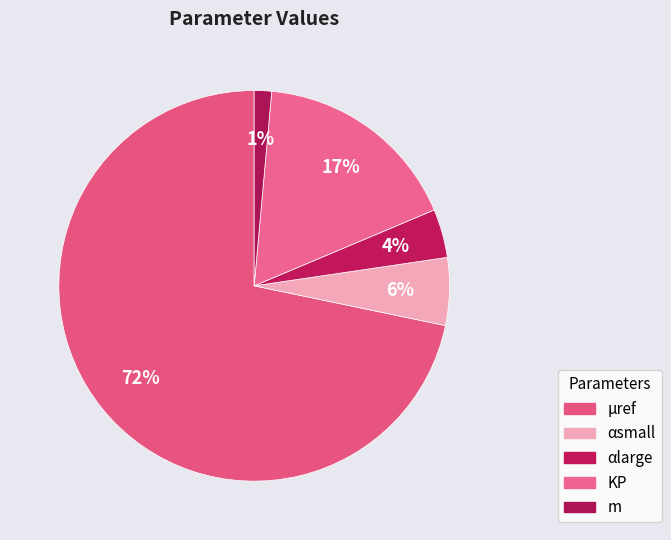

Count the number of slices in the pie.

5